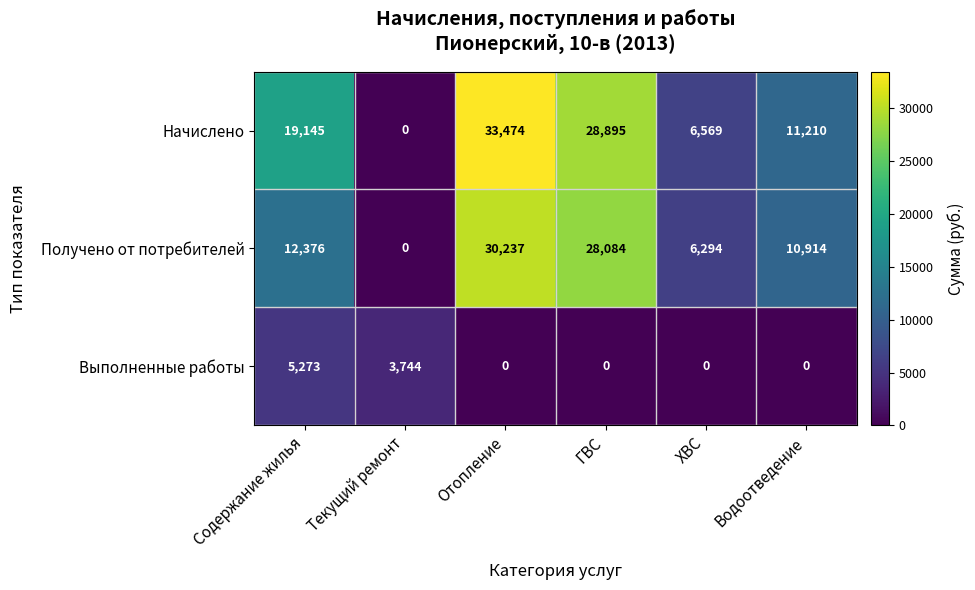

Reading left to right, list all the values displayed in this chart.

Начислено: Содержание жилья=19145	Текущий ремонт=0	Отопление=33474	ГВС=28895	ХВС=6569	Водоотведение=11210
Получено от потребителей: Содержание жилья=12376	Текущий ремонт=0	Отопление=30237	ГВС=28084	ХВС=6294	Водоотведение=10914
Выполненные работы: Содержание жилья=5273	Текущий ремонт=3744	Отопление=0	ГВС=0	ХВС=0	Водоотведение=0